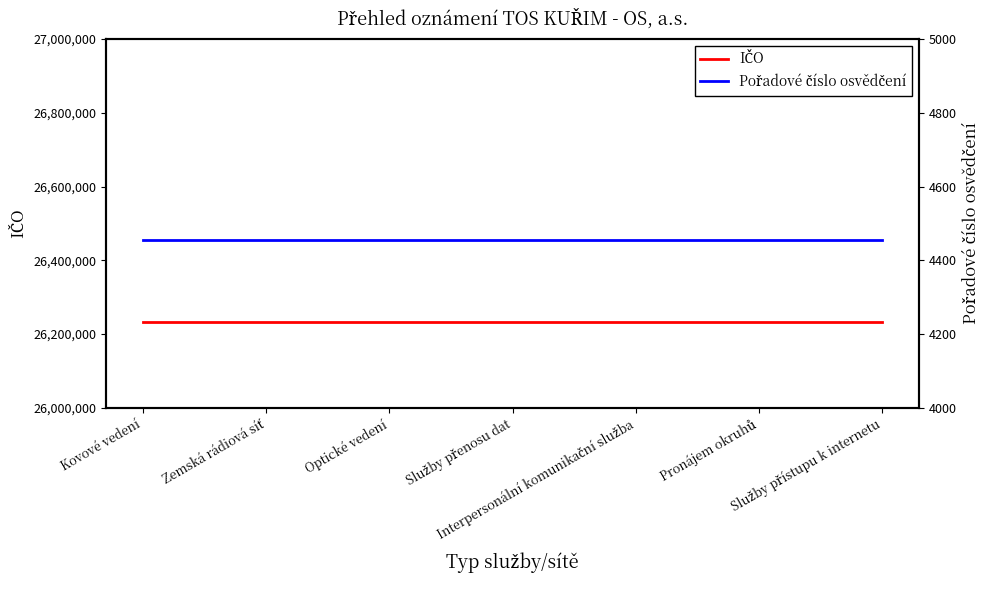

What position from the right is Optické vedení?

5